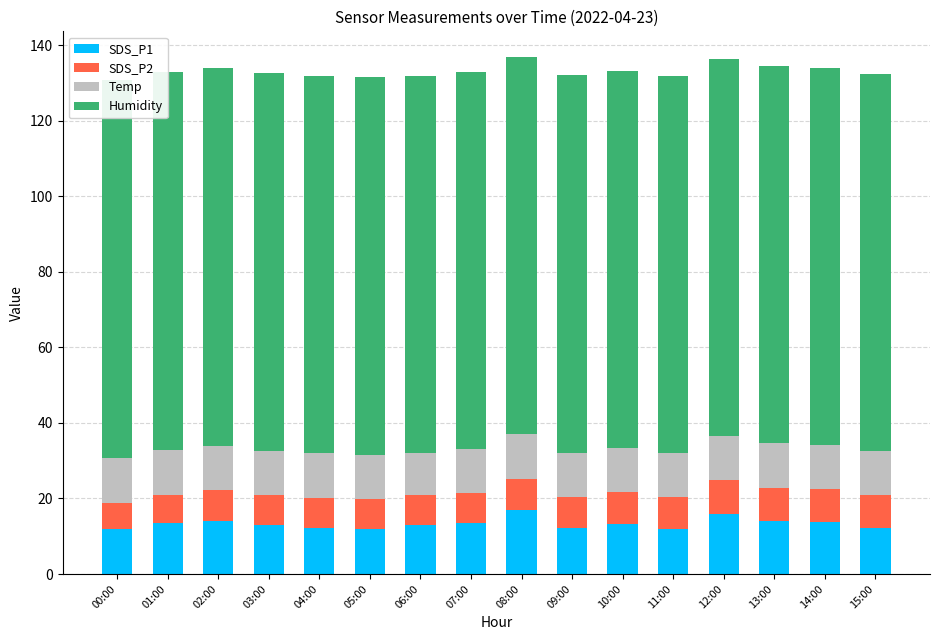

What is the spread (max minus min) of values at 03:00?

91.9